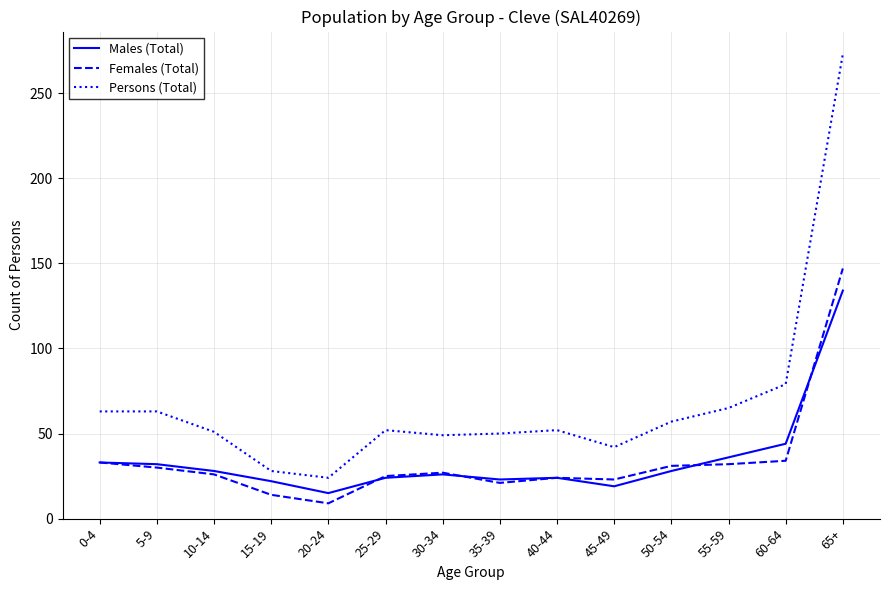

Is it true that Males (Total) equals 6 at 20-24?

False